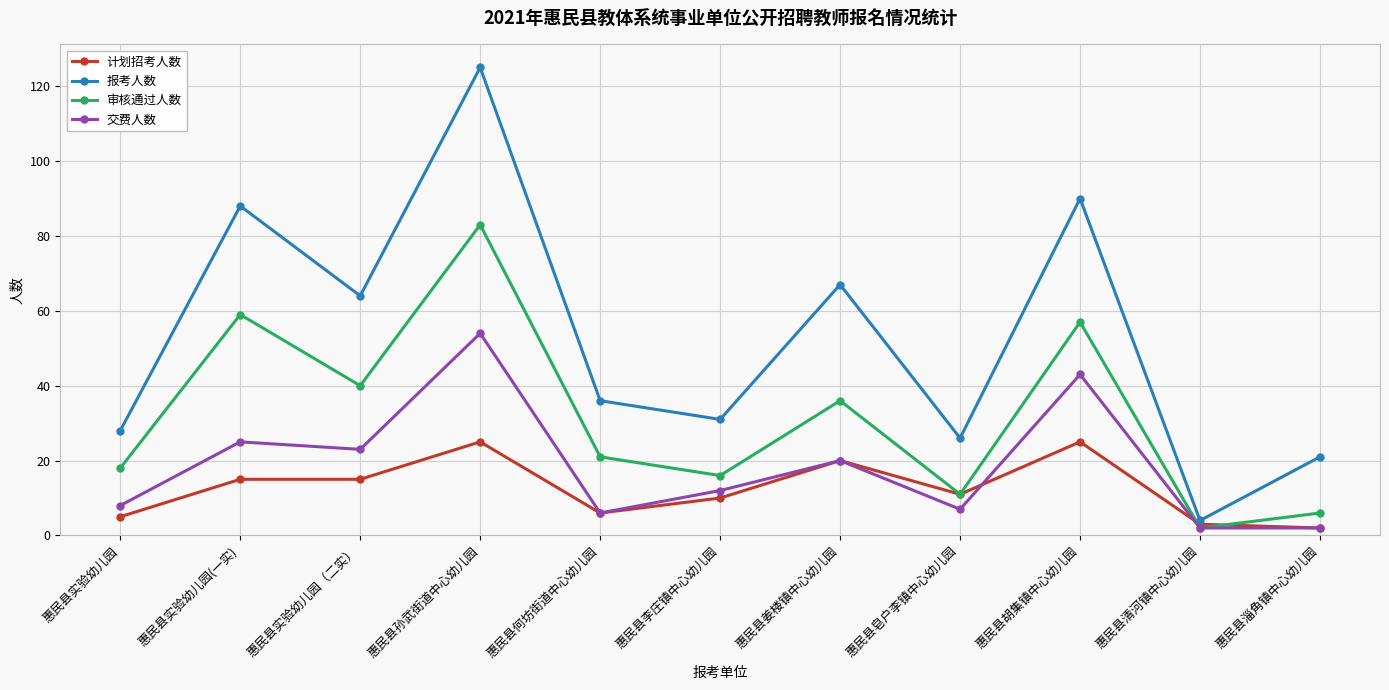

Reading left to right, transcribe all the data shown in this chart.

计划招考人数: 5	15	15	25	6	10	20	11	25	3	2
报考人数: 28	88	64	125	36	31	67	26	90	4	21
审核通过人数: 18	59	40	83	21	16	36	11	57	2	6
交费人数: 8	25	23	54	6	12	20	7	43	2	2